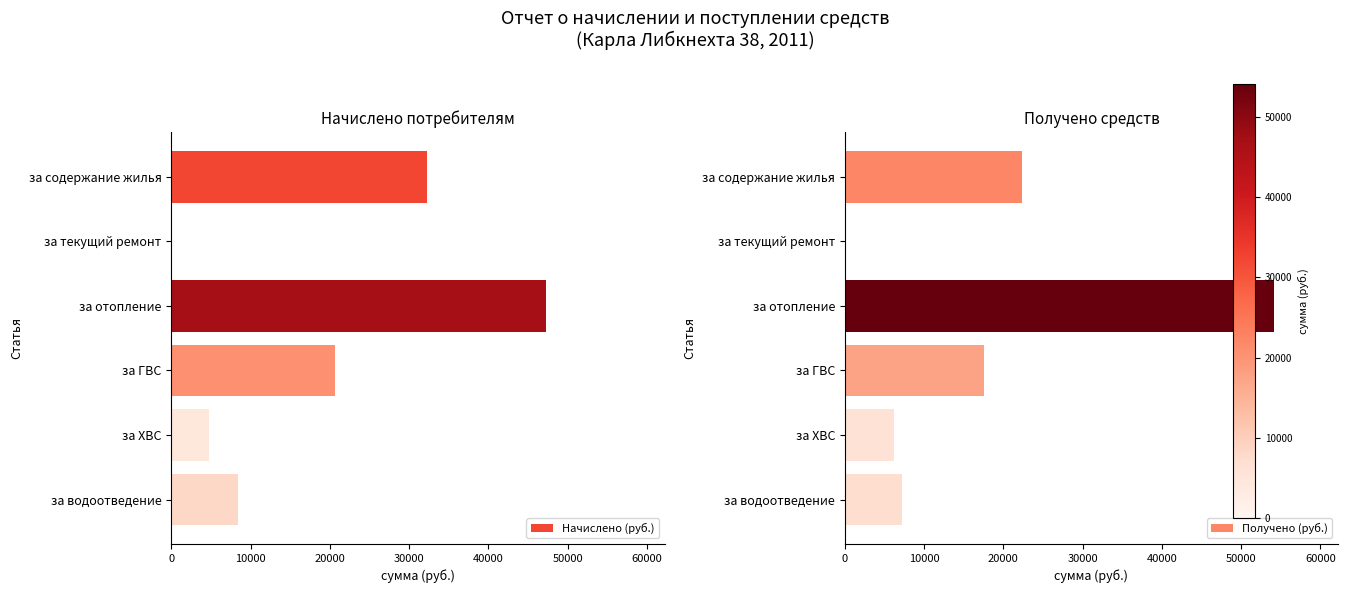

Which category has the highest value in the Начислено (руб.) series?

за отопление